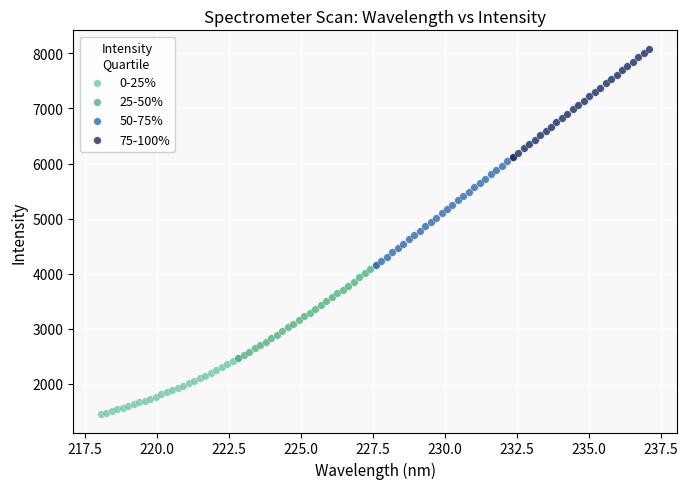

What are all the series names shown in the legend?

0-25%, 25-50%, 50-75%, 75-100%